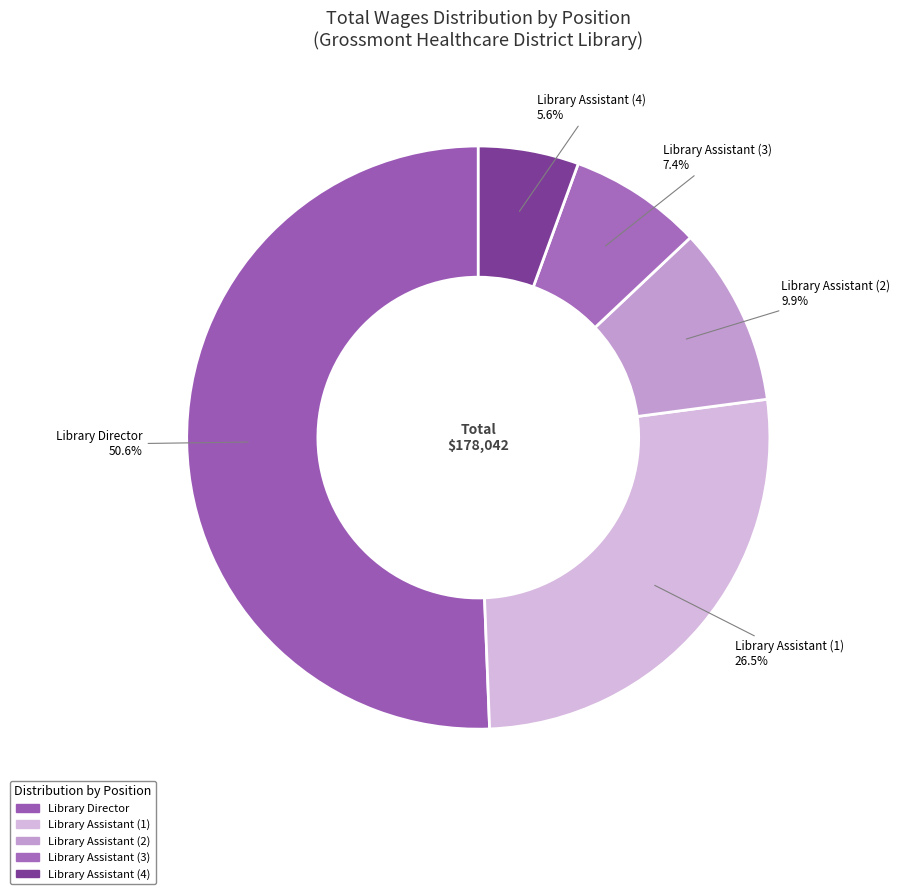

Count the number of slices in the pie.

5